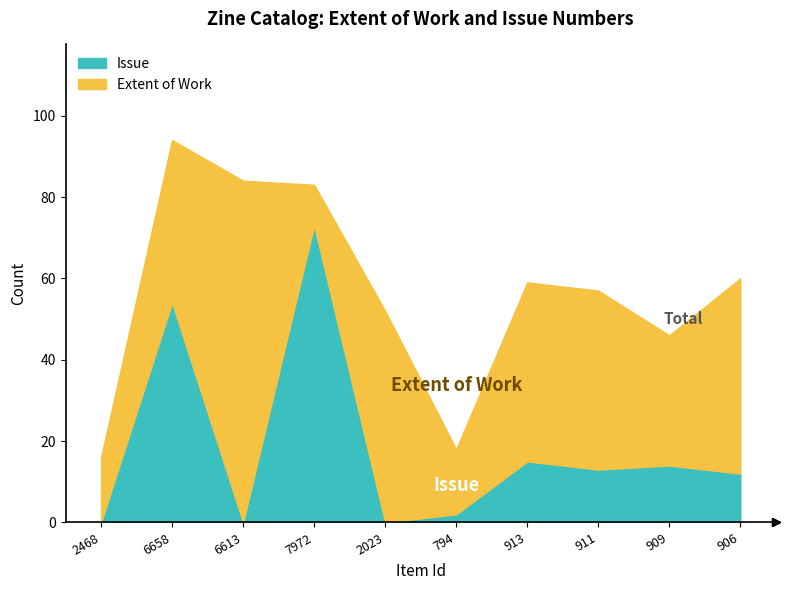

At which label does Extent of Work reach its peak?

6613